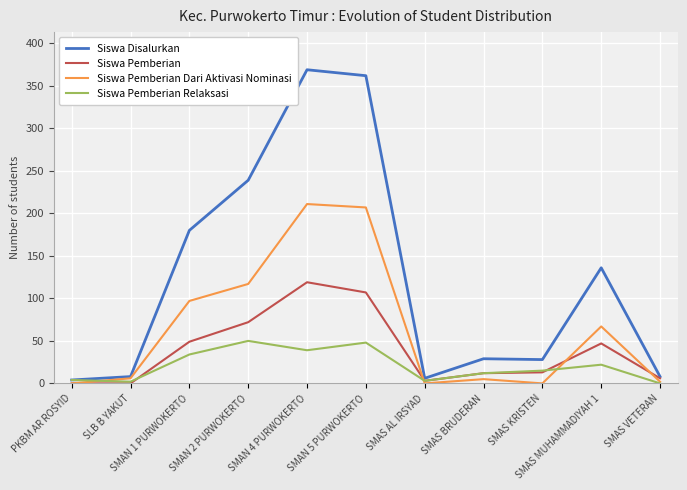

What is the average value of the Siswa Pemberian Dari Aktivasi Nominasi series?

65